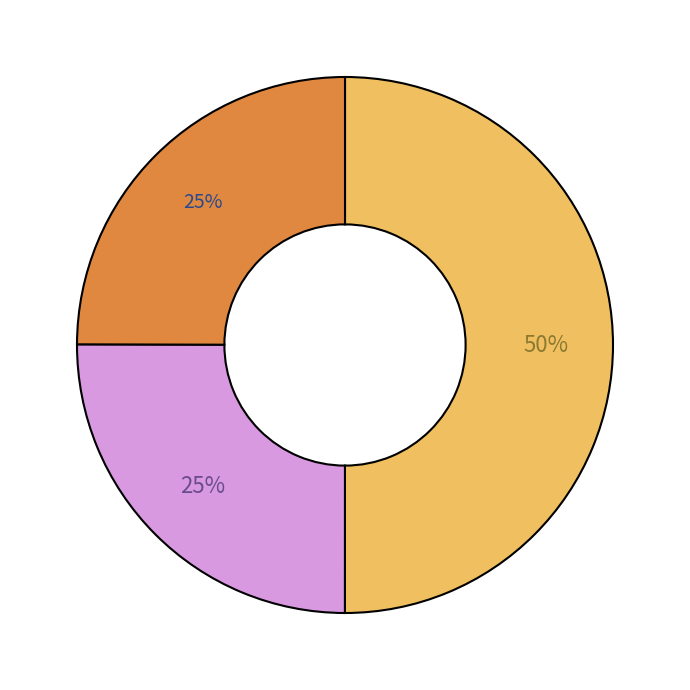

To the nearest percent, what is the difference between the largest and smallest slice percentages?

25%